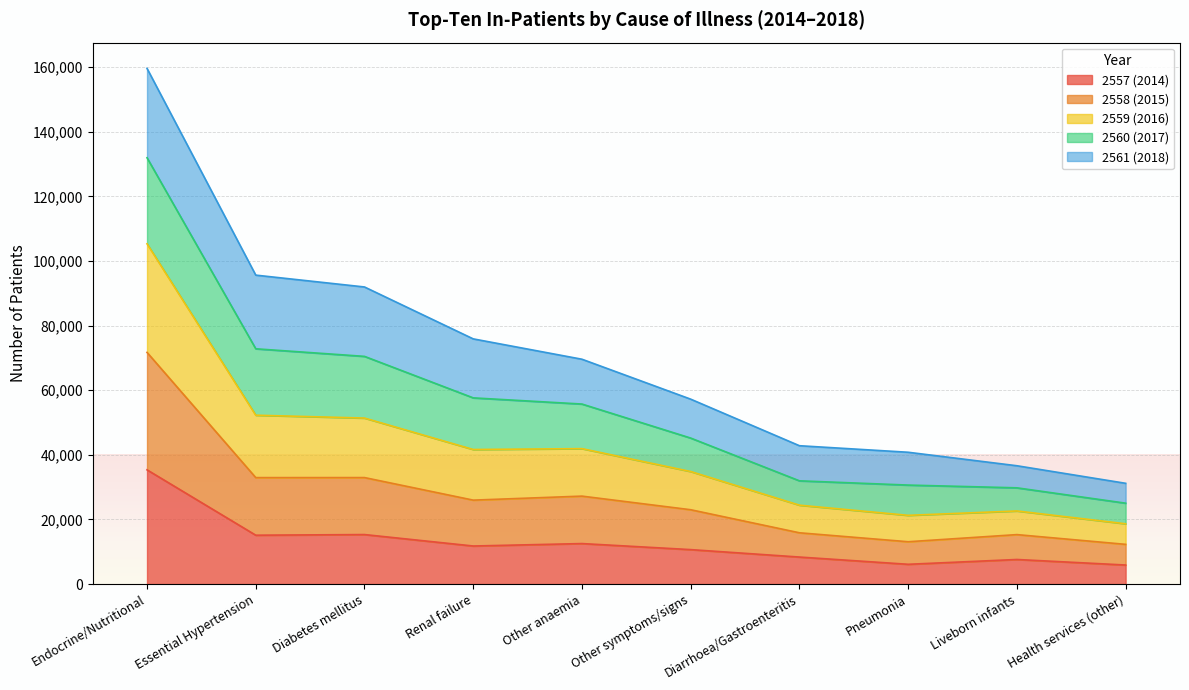

What is the label of the 6th point from the left?

Other symptoms/signs